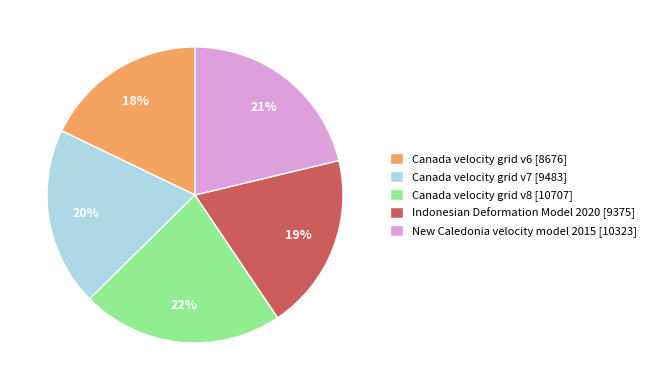

Count the number of slices in the pie.

5